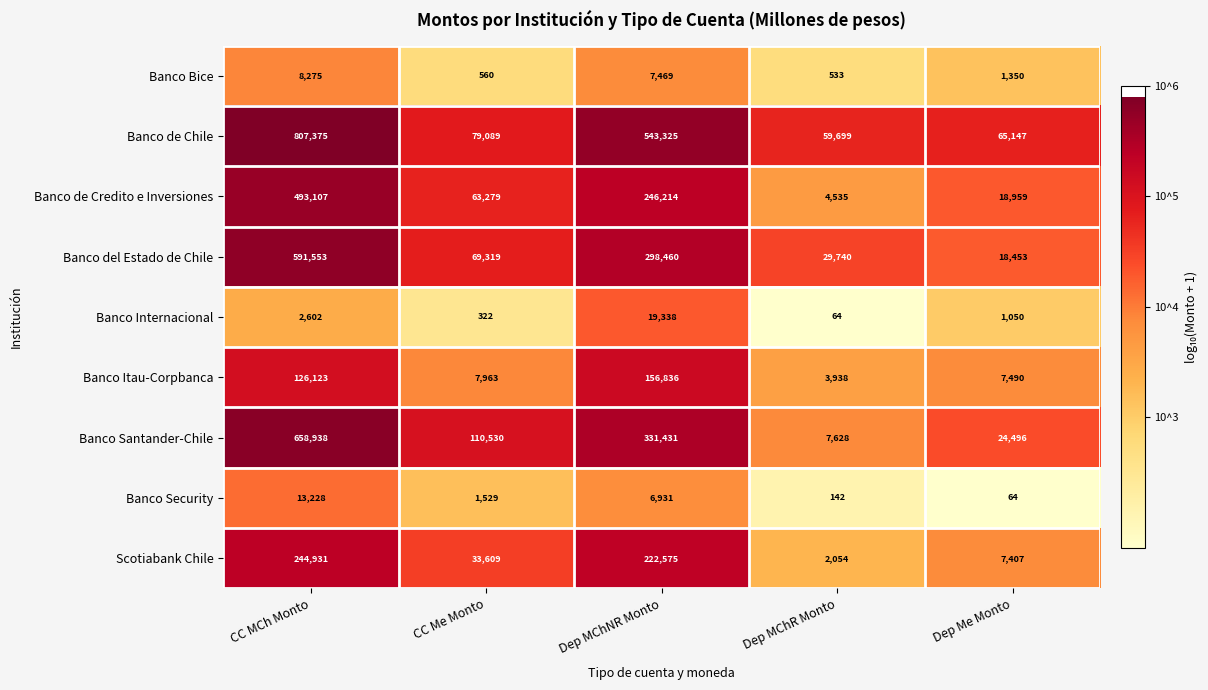

What is the difference between the highest and lowest values at CC MCh Monto?

804773